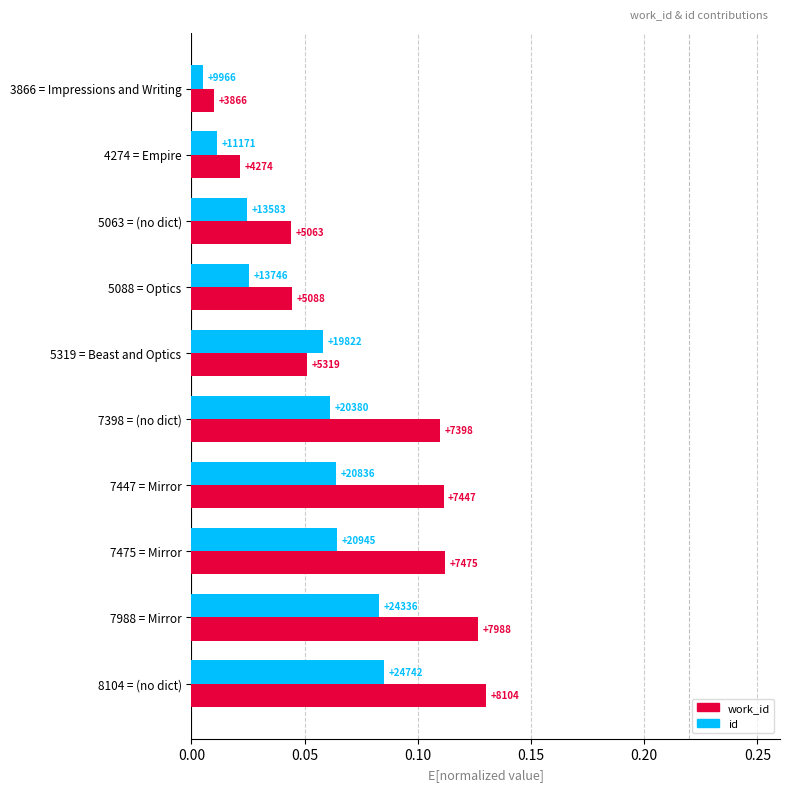

How many series are shown in this chart?

2